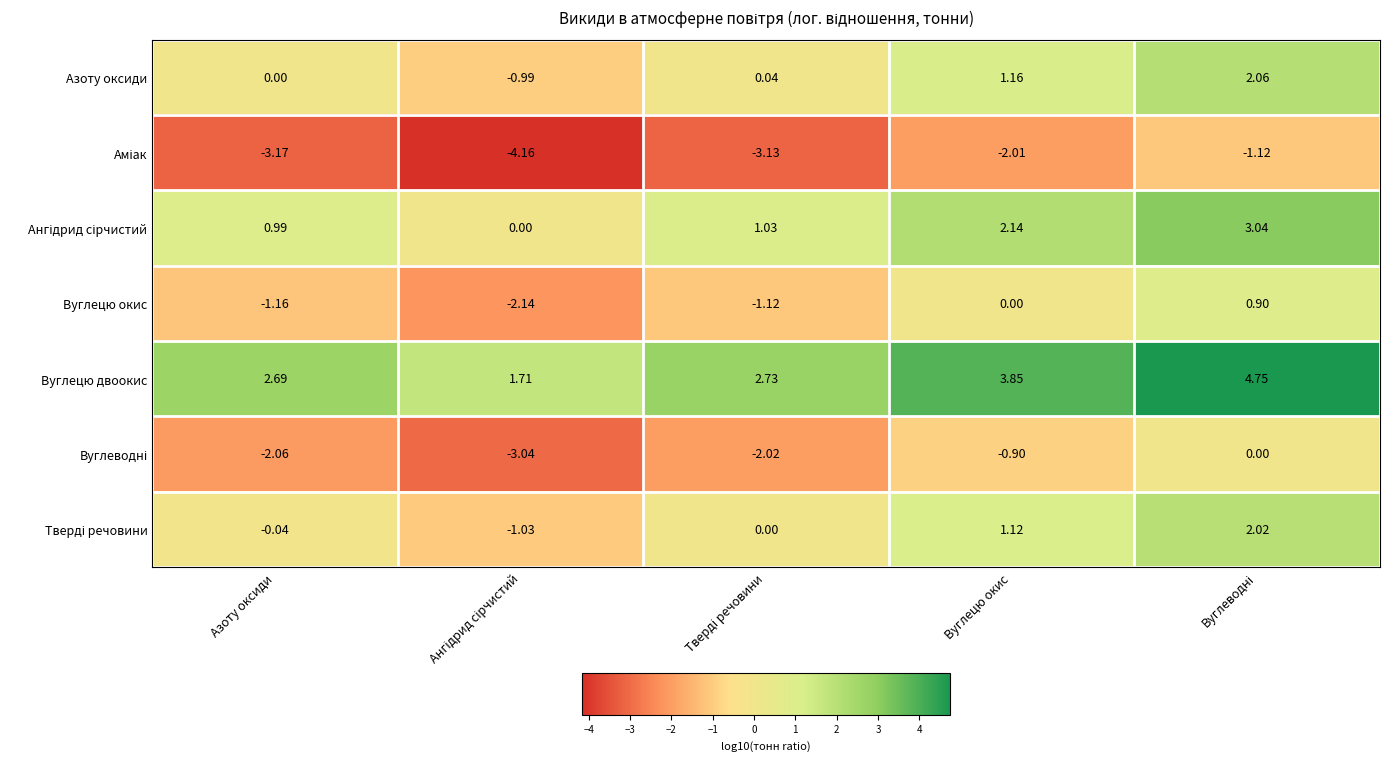

Which series has the largest total across all categories?

Вуглецю двоокис